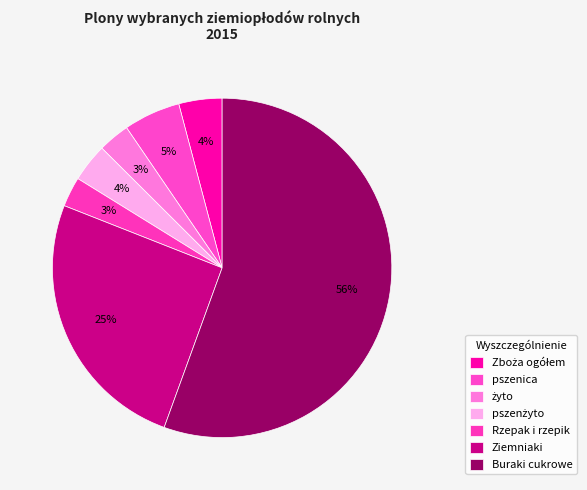

How many segments does this pie chart have?

7